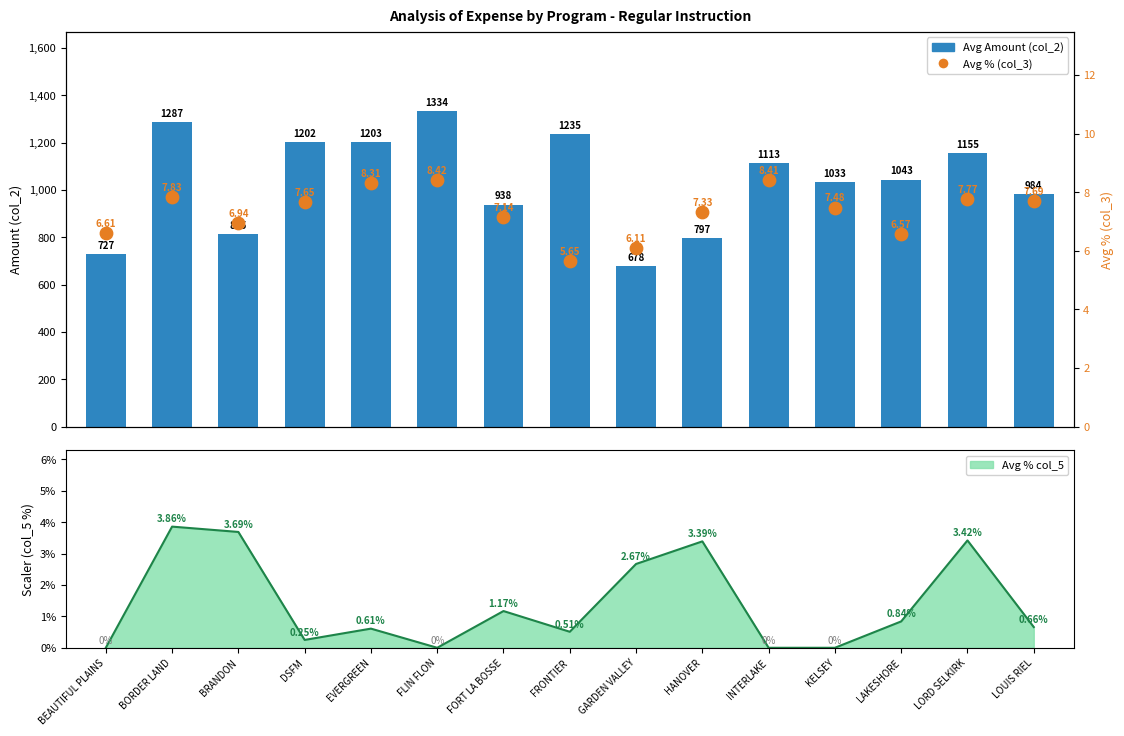

What is the total value across all series at INTERLAKE?

1121.7